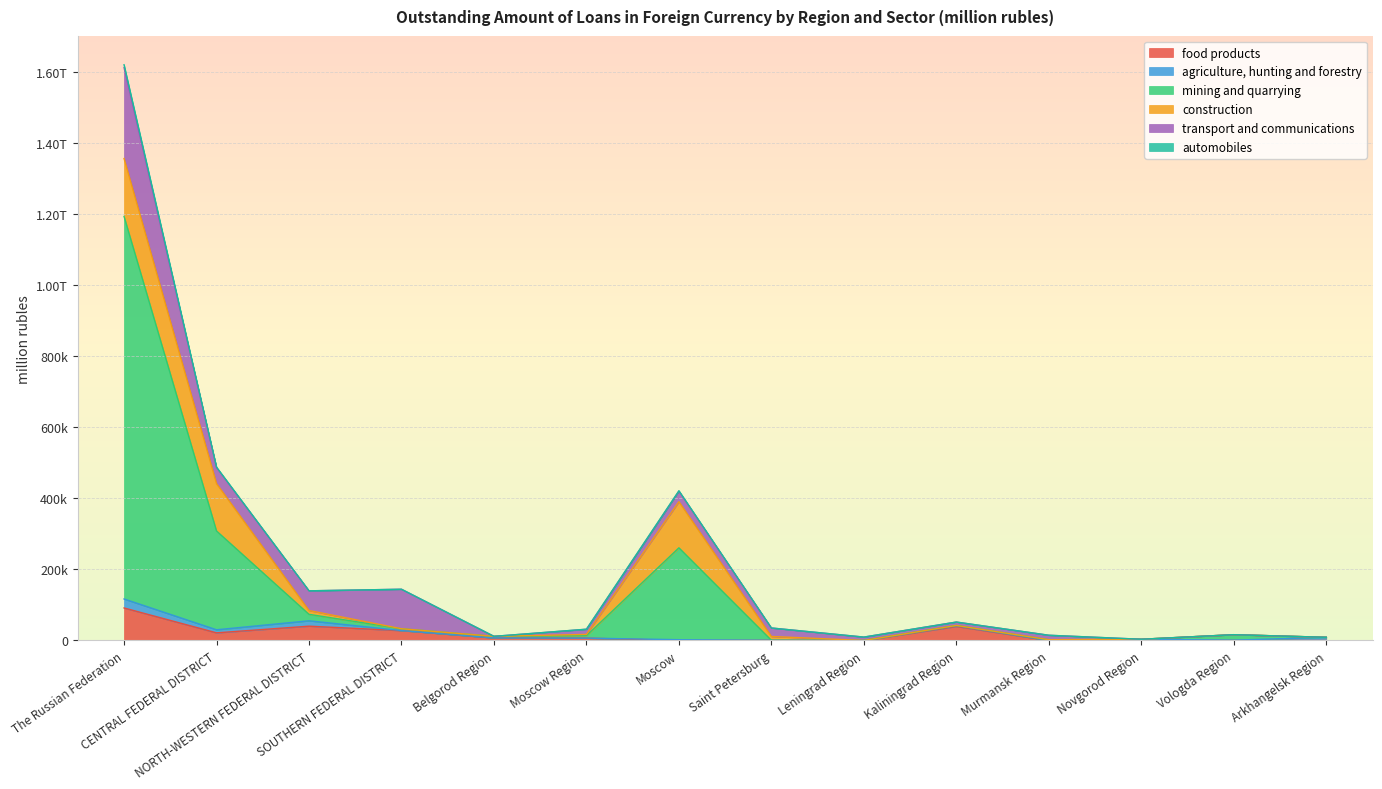

The value of automobiles at Belgorod Region is 11603. True or false?

True